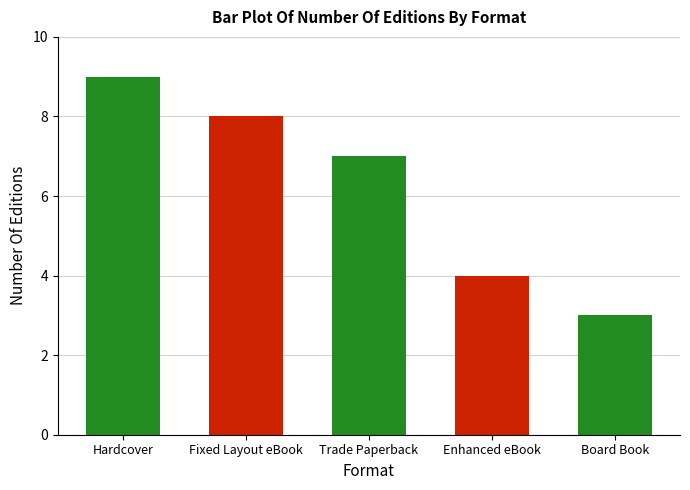

Which label corresponds to the smallest value in the chart?

Board Book